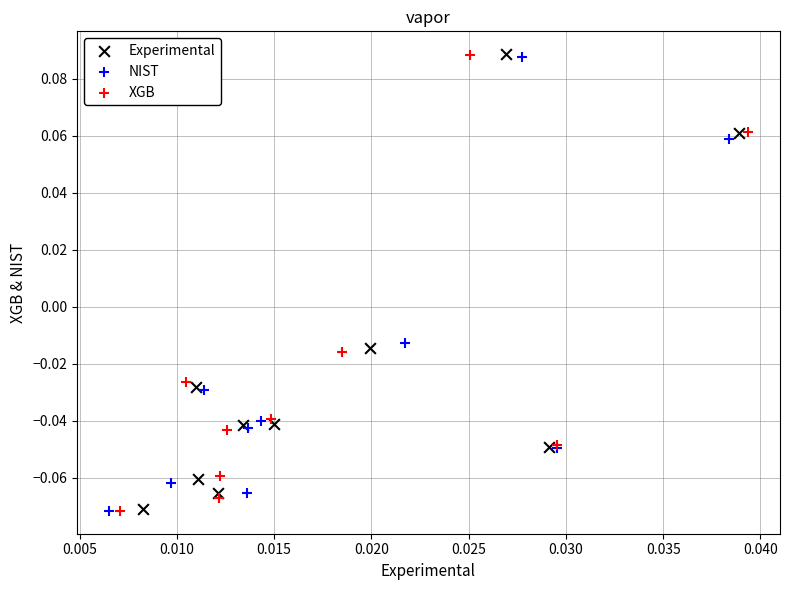

What are all the series names shown in the legend?

Experimental, NIST, XGB